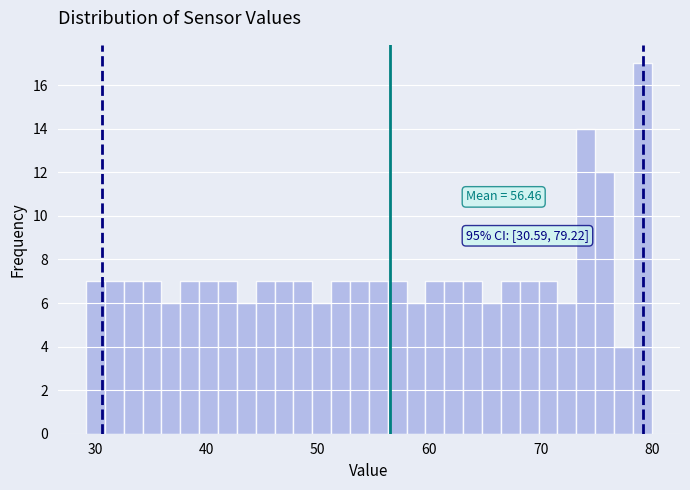

Read against the x-axis, roughly where is the centre of the tallest bar?

79